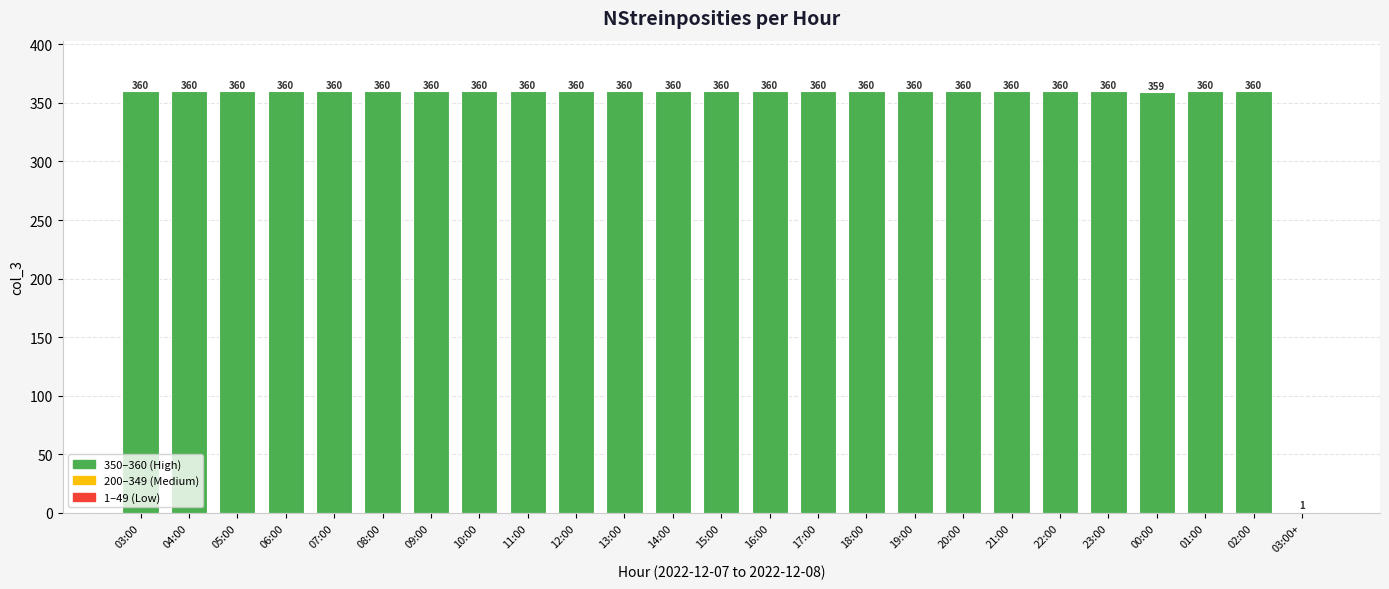

How many distinct data groups are displayed?

1